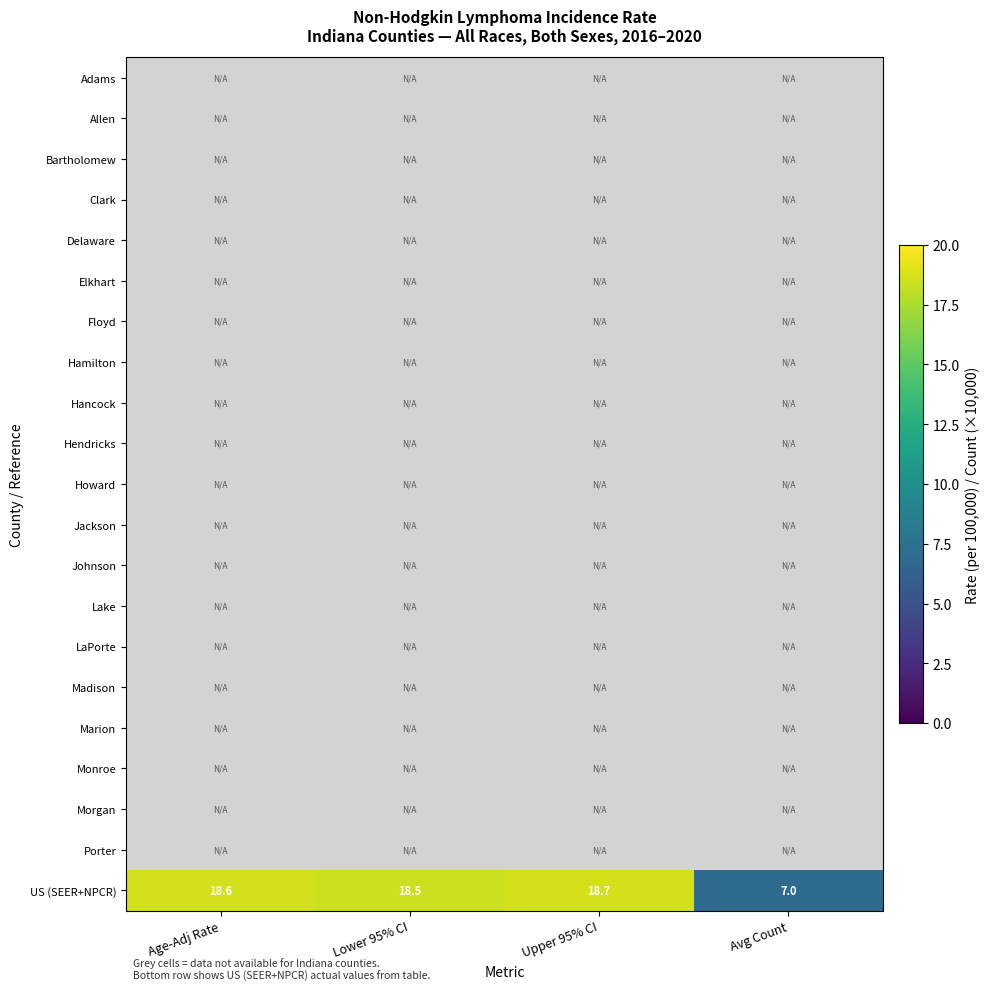

How many series are shown in this chart?

21